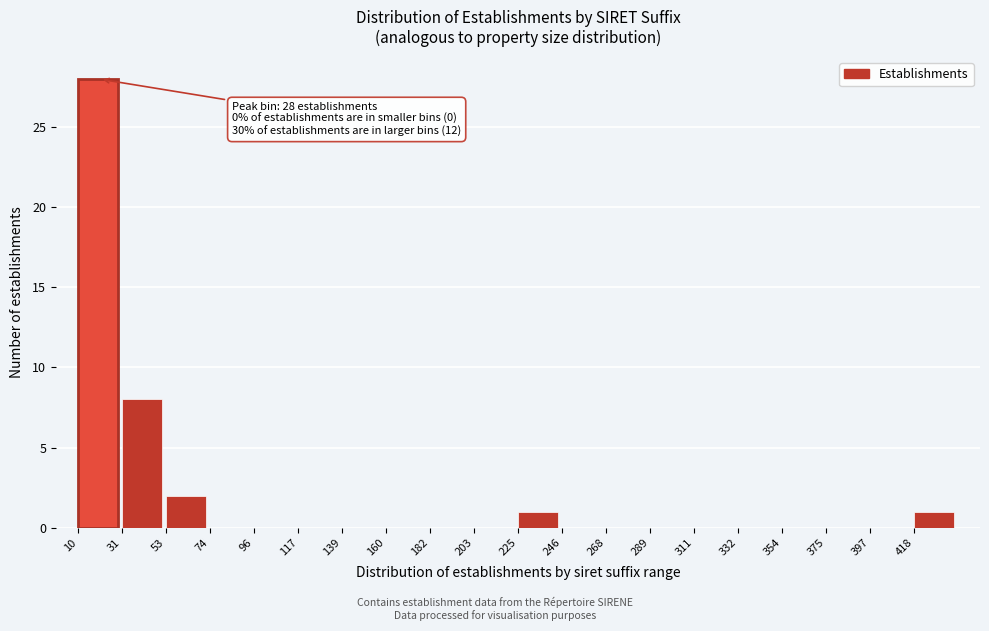

Which range on the x-axis has the tallest bar?

10.0 to 31.5